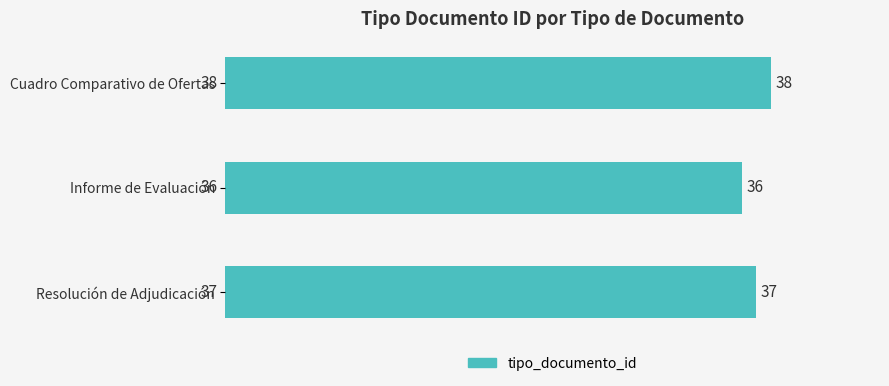

Count the number of categories in the chart.

3